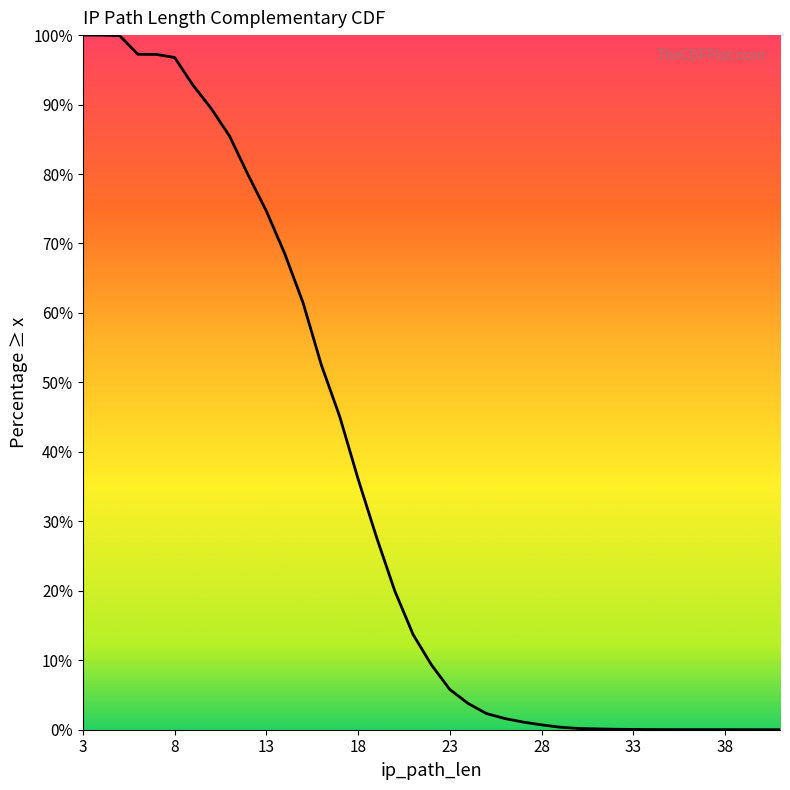

The chart shows a value of 0.4 at 27. True or false?

False